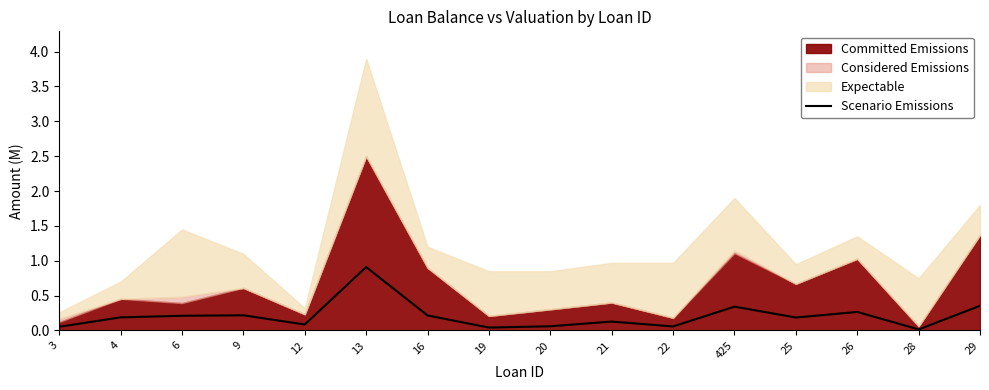

Reading left to right, what are all the values shown in this chart?

0.1	0.2	0.2	0.2	0.1	0.9	0.2	0.0	0.1	0.1	0.1	0.3	0.2	0.3	0.0	0.4